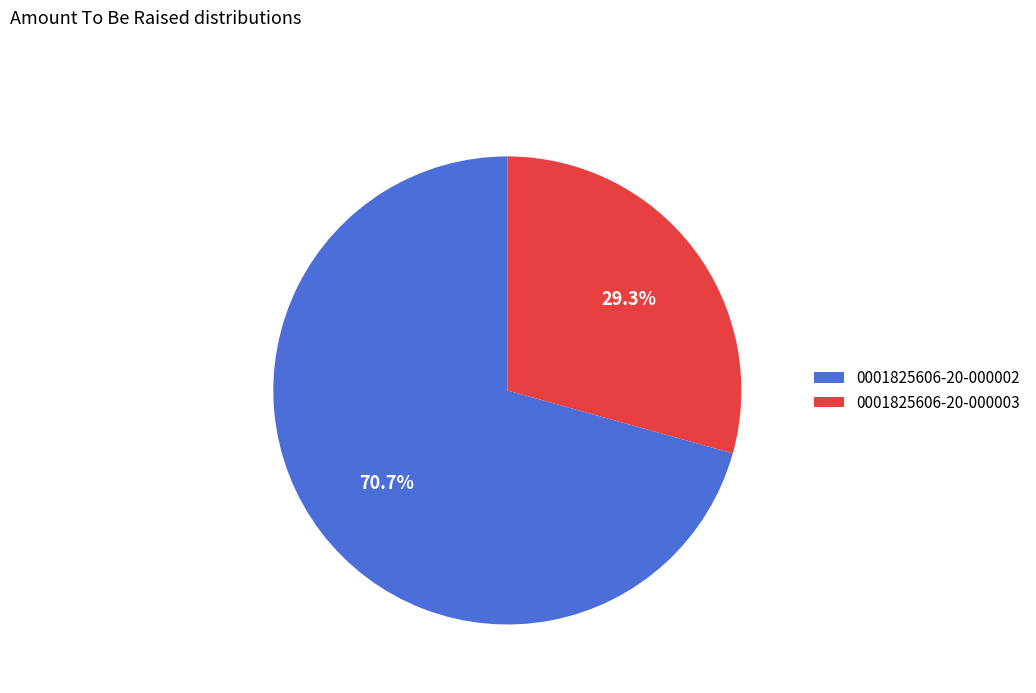

Does 0001825606-20-000003 account for over 50% of the chart?

No